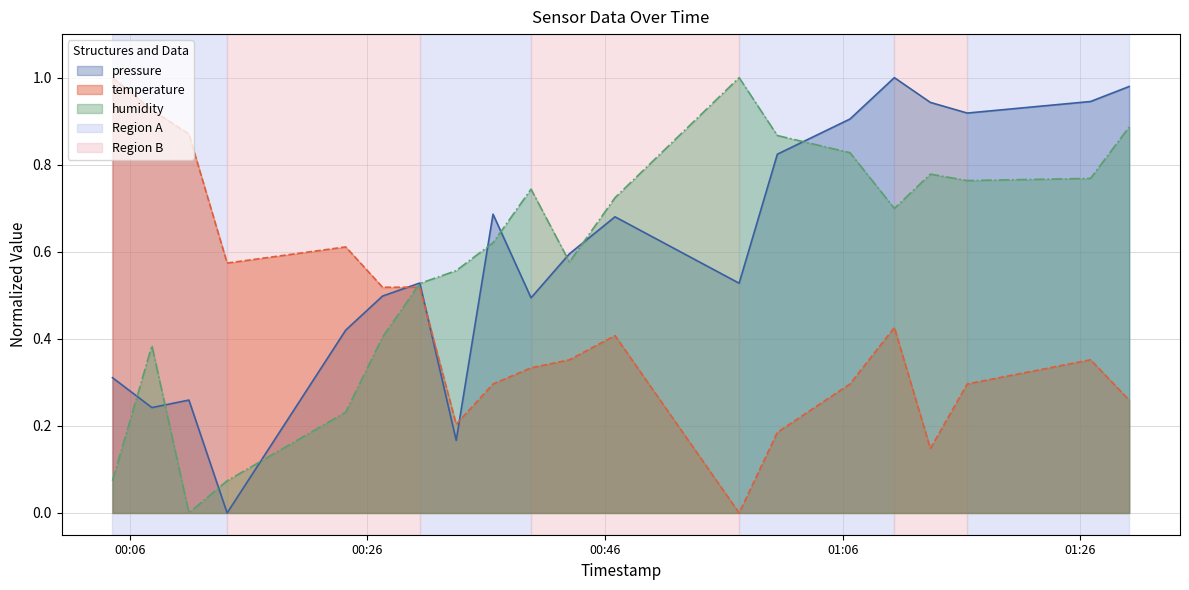

At which category is the sum across all series the highest?

2022-09-09T01:30:07